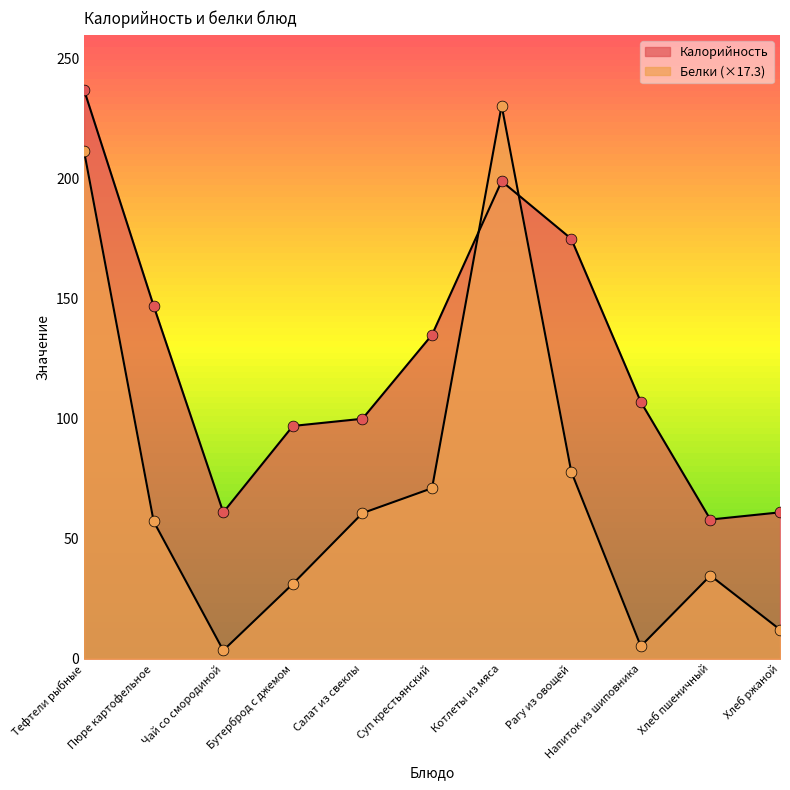

Which series contains the highest Y value?

Калорийность